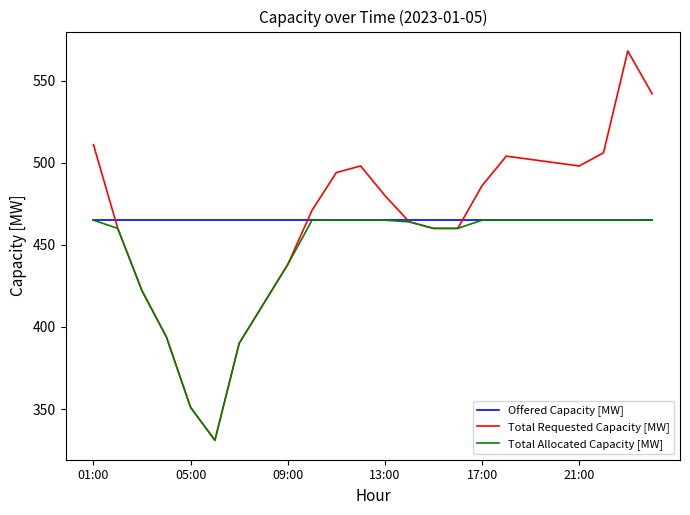

What is the lowest value of the Total Requested Capacity [MW] series?

331